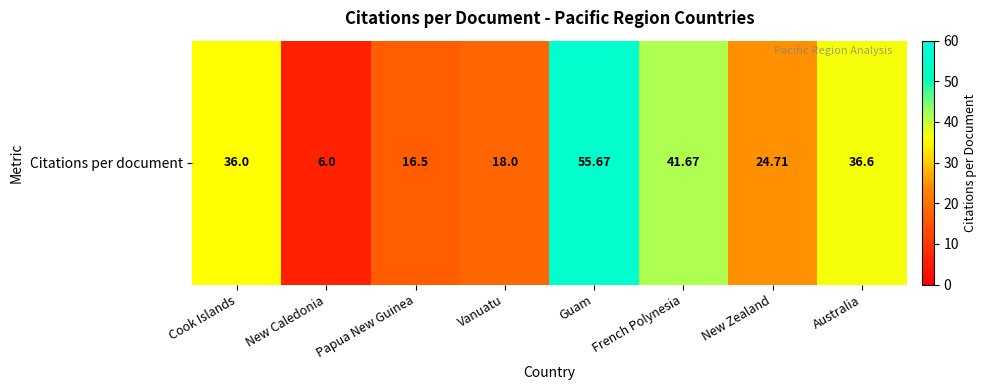

Is it true that the value at New Zealand is 24.7?

True